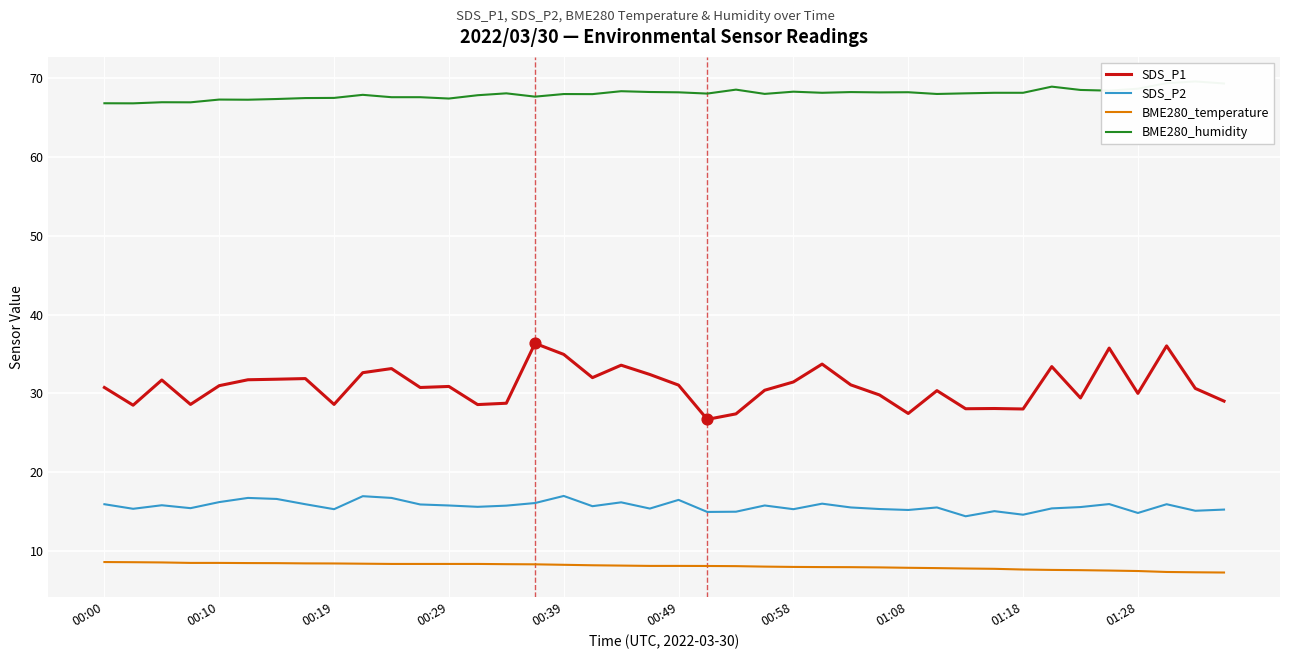

Which series has the widest spread of Y values?

SDS_P1